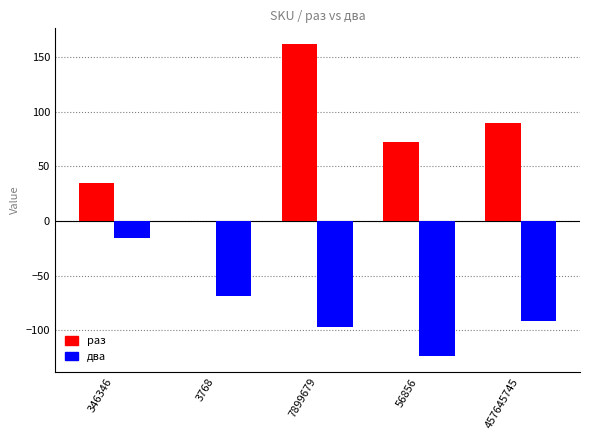

Between 3768 and 457645745, which series saw the biggest shift?

раз